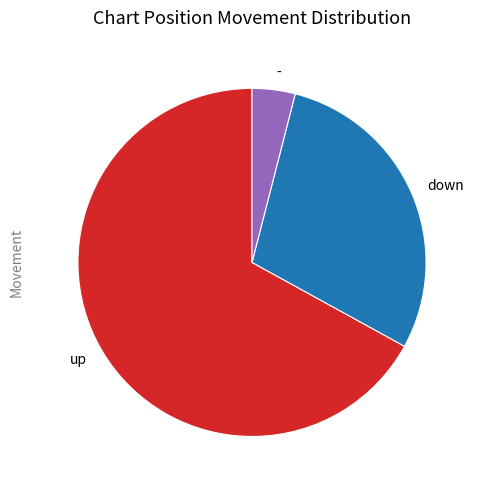

Does - represent more than half of the total?

No